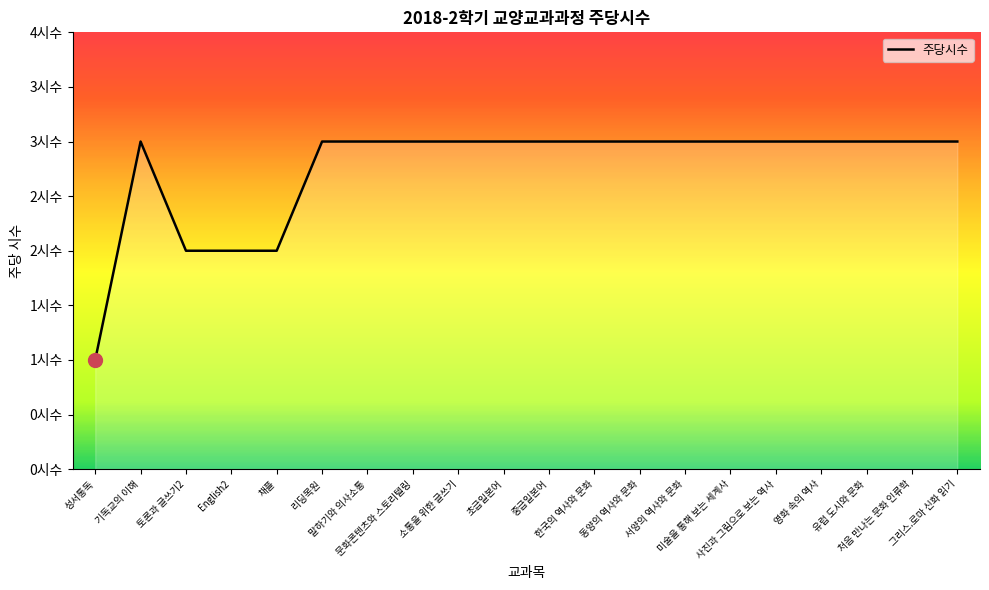

Rank the categories by value from lowest to highest.

성서통독, 토론과 글쓰기2, English2, 채플, 기독교의 이해, 리딩목원, 말하기와 의사소통, 문화콘텐츠와 스토리텔링, 소통을 위한 글쓰기, 초급일본어, 중급일본어, 한국의 역사와 문화, 동양의 역사와 문화, 서양의 역사와 문화, 미술을 통해 보는 세계사, 사진과 그림으로 보는 역사, 영화 속의 역사, 유럽 도시와 문화, 처음 만나는 문화 인류학, 그리스.로마 신화 읽기